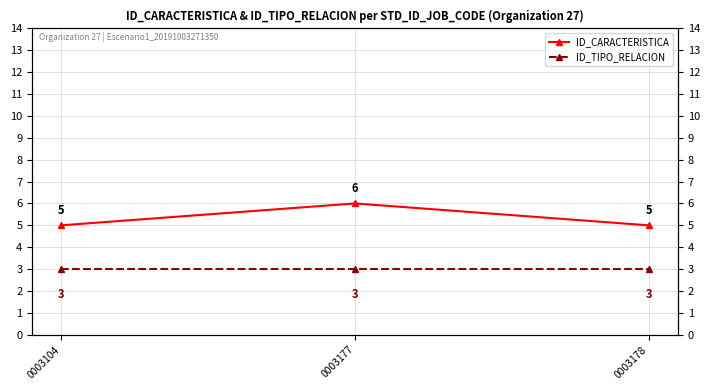

Which series changed the most between 0003104 and 0003178?

ID_CARACTERISTICA